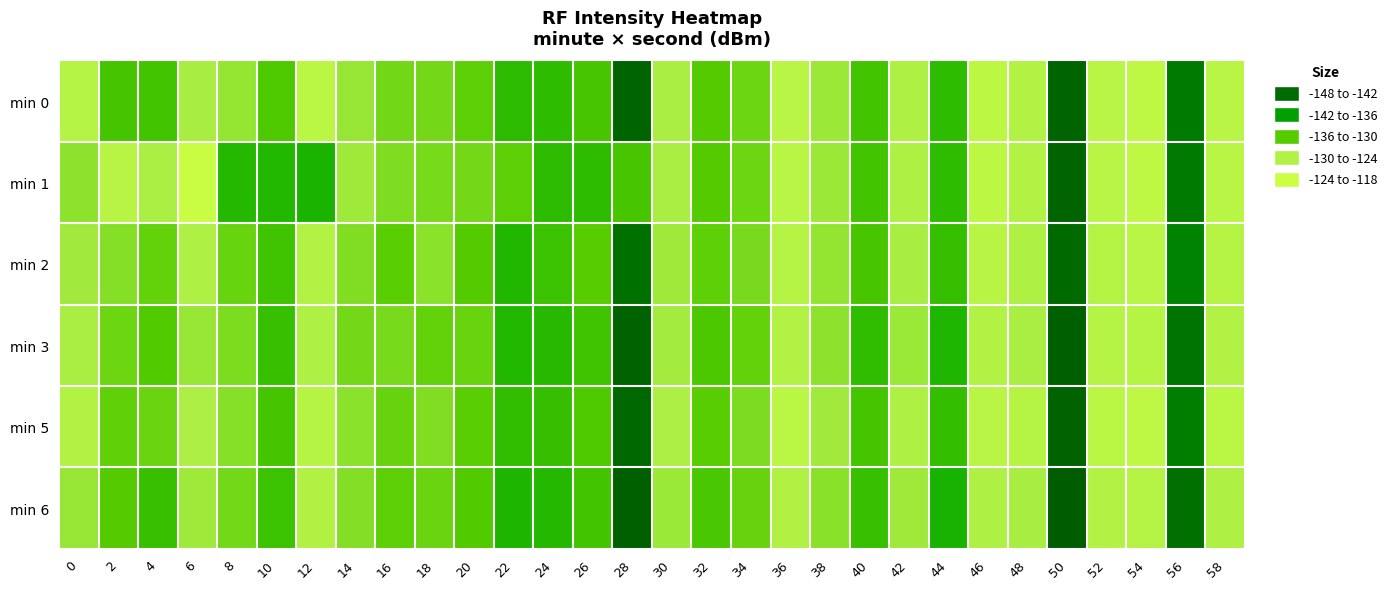

Between 24 and 18, which is larger?

18